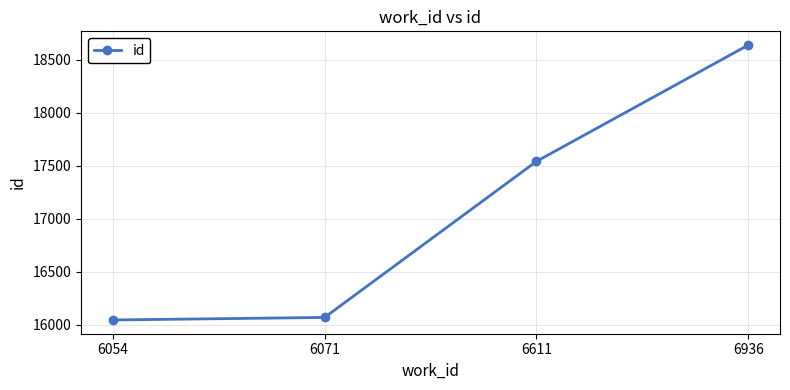

What is the value of the 1st point from the left?

16047